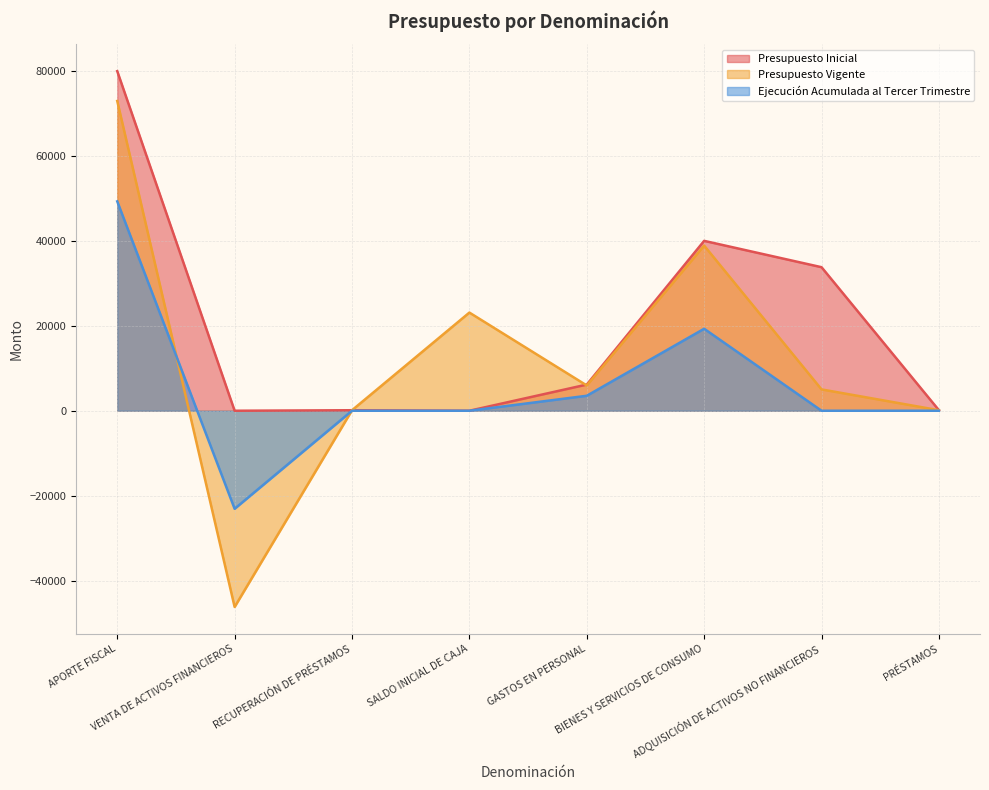

How many intersections are there between Presupuesto Vigente and Presupuesto Inicial?

1